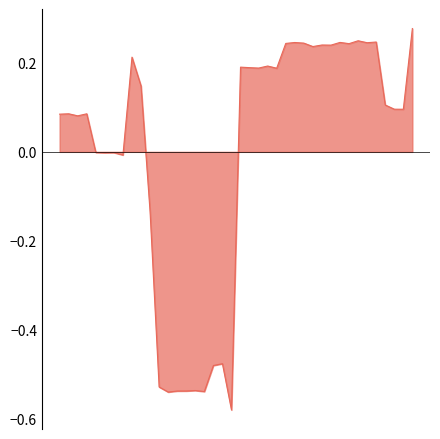

What is the difference between the maximum and minimum values?

0.9